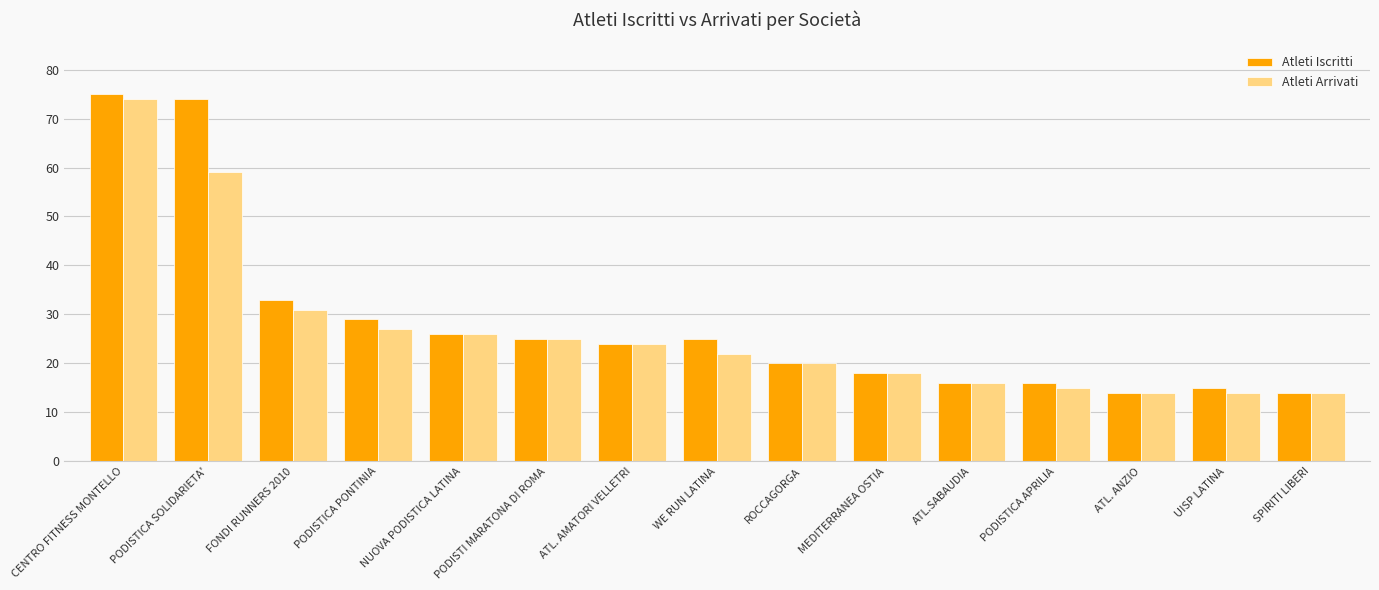

What is the lowest value of the Atleti Arrivati series?

14